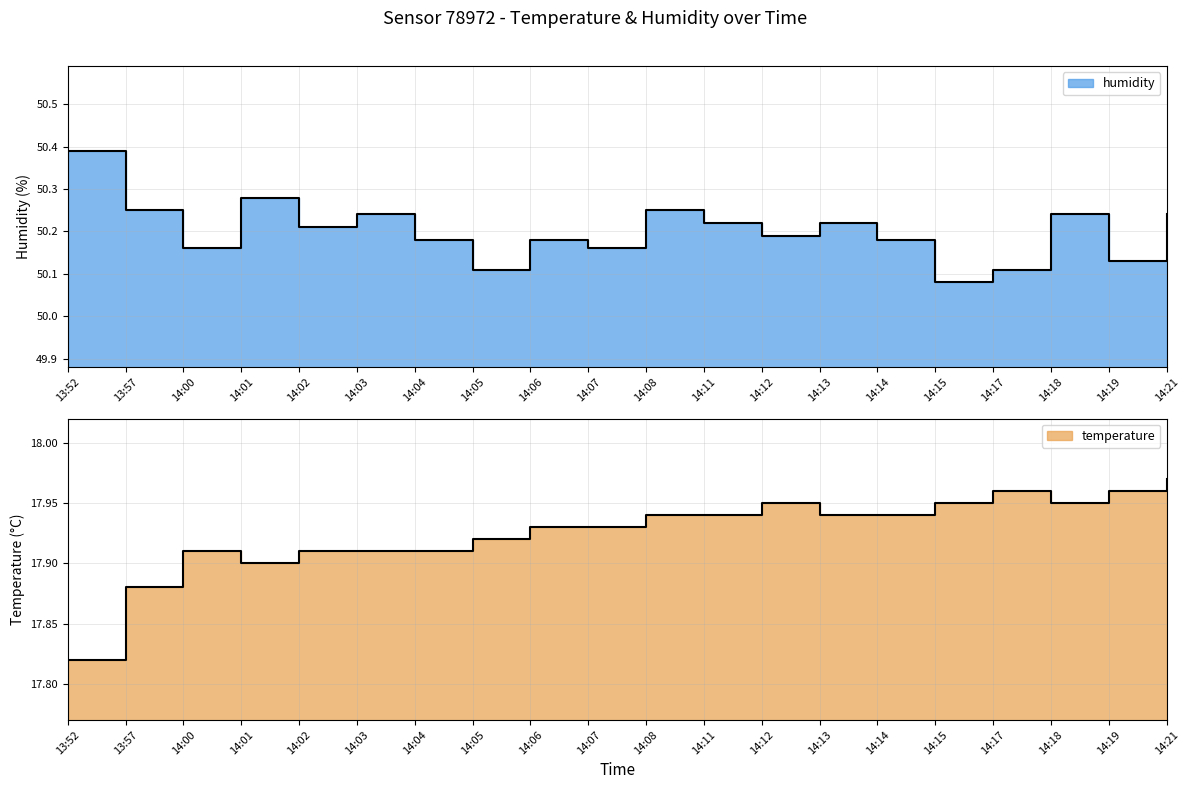

Which has a higher value, 14:06 or 13:57?

14:06